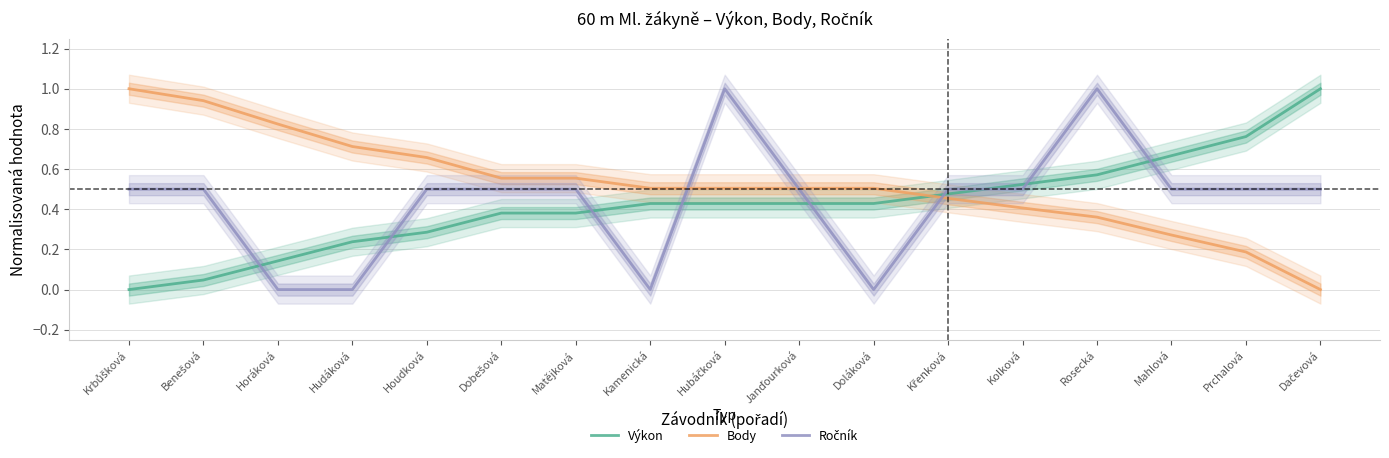

Rank the categories by Výkon value from highest to lowest.

Dačevová, Prchalová, Mahlová, Rosecká, Kolková, Křenková, Kamenická, Hubáčková, Janďourková, Doláková, Dobešová, Matějková, Houdková, Hudáková, Horáková, Benešová, Krbůšková